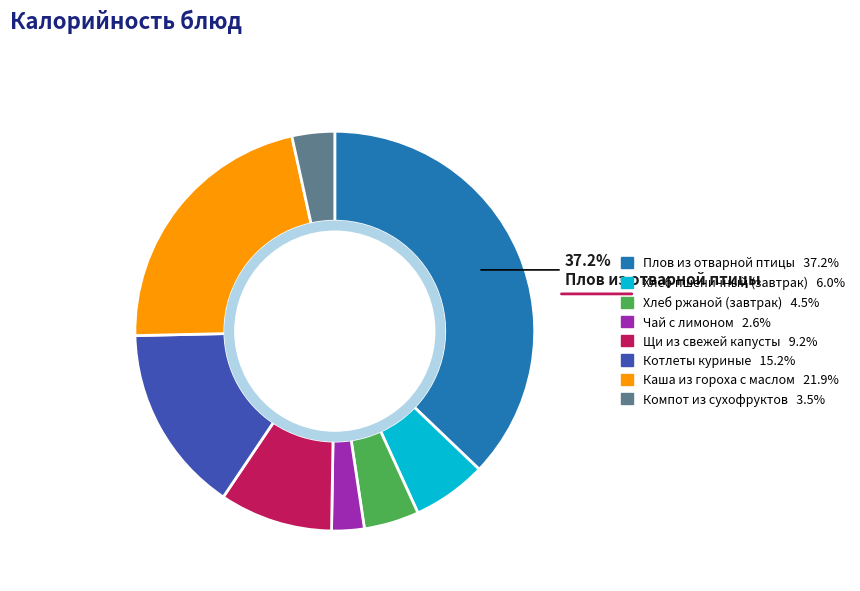

Does any single category account for the majority?

No